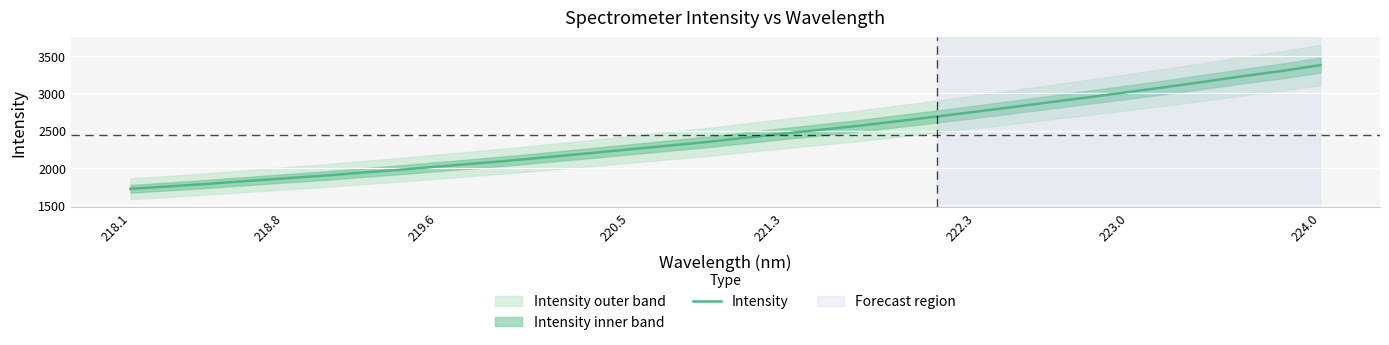

How many values exceed 2405?

16